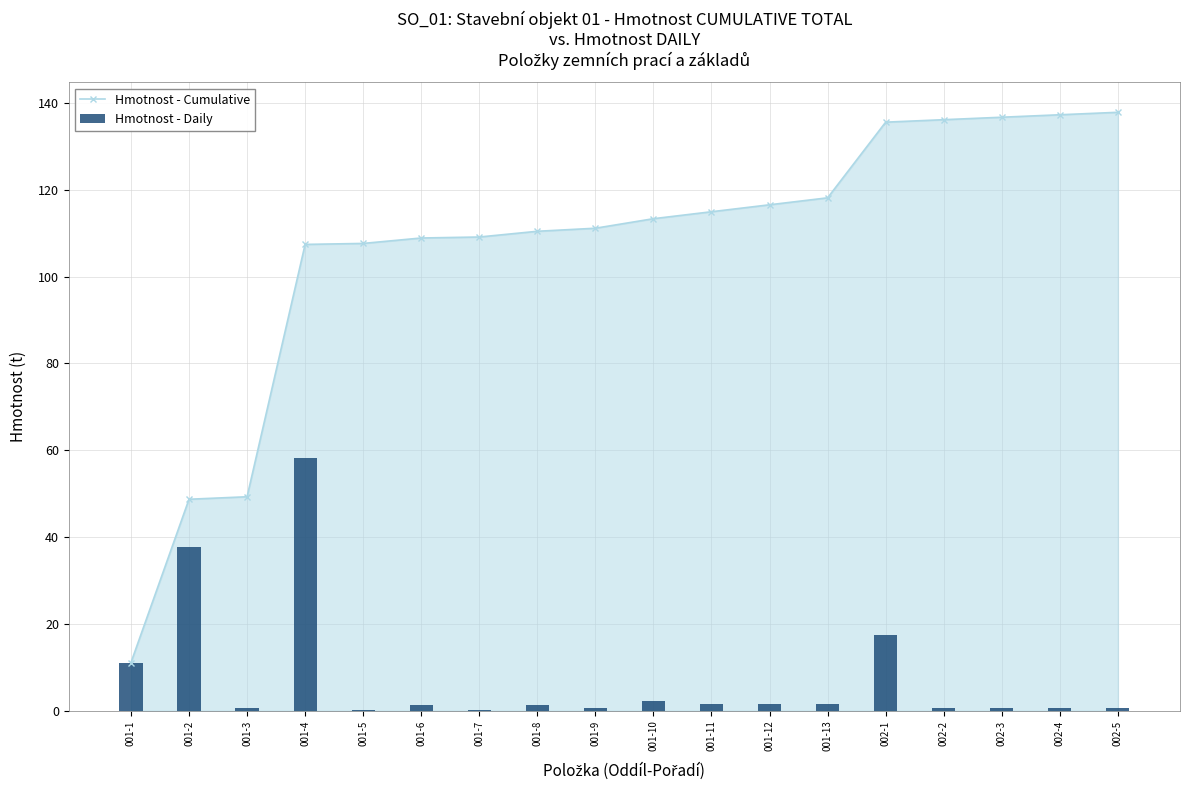

What is the spread (max minus min) of values at 001-2?

11.1